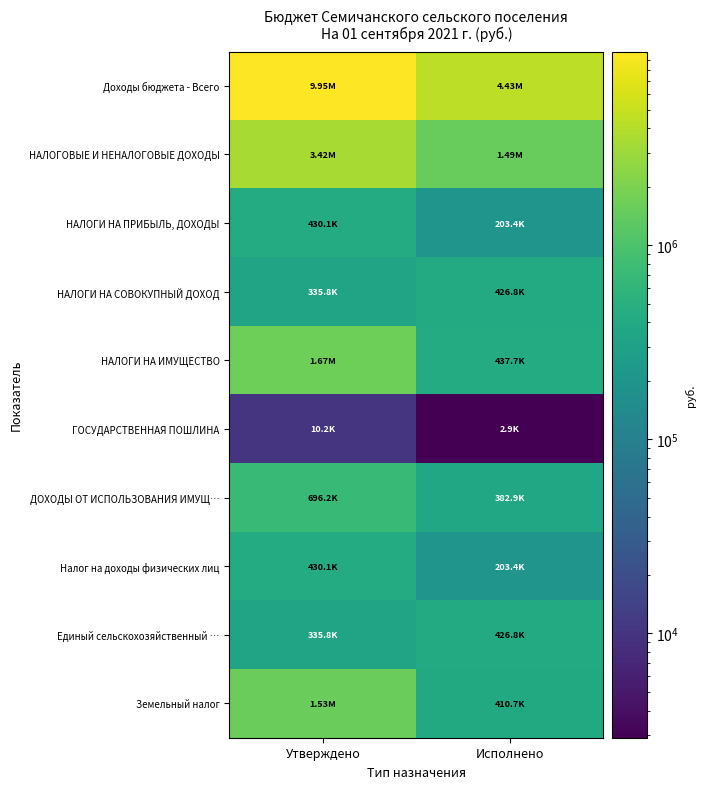

Between Утверждено and Исполнено, which series saw the biggest shift?

Доходы бюджета - Всего